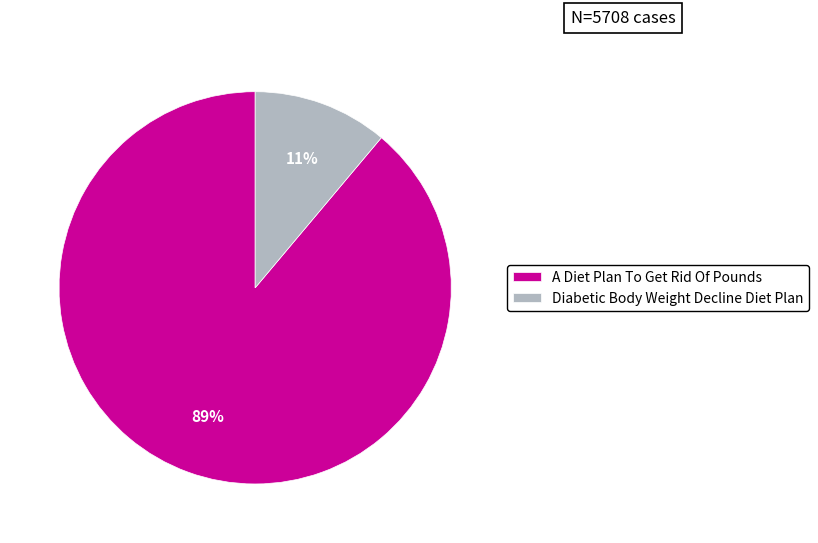

To the nearest percent, what is the average slice percentage?

50%